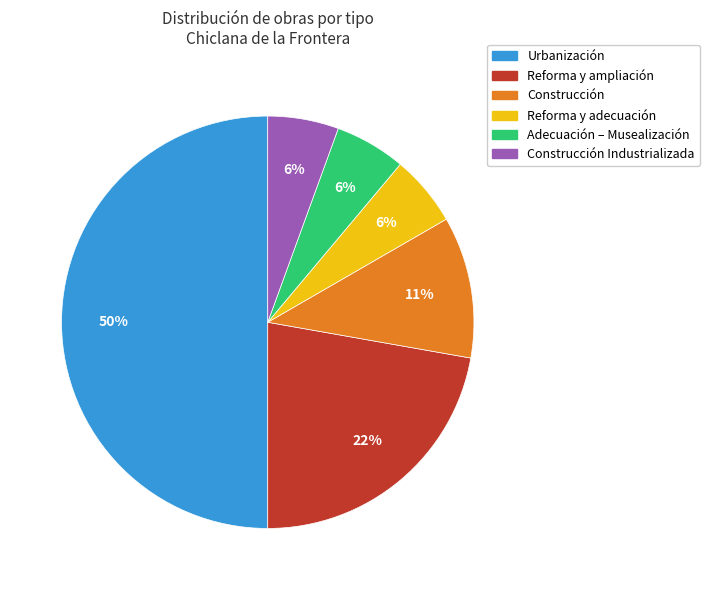

To the nearest percent, what is the average slice percentage?

17%